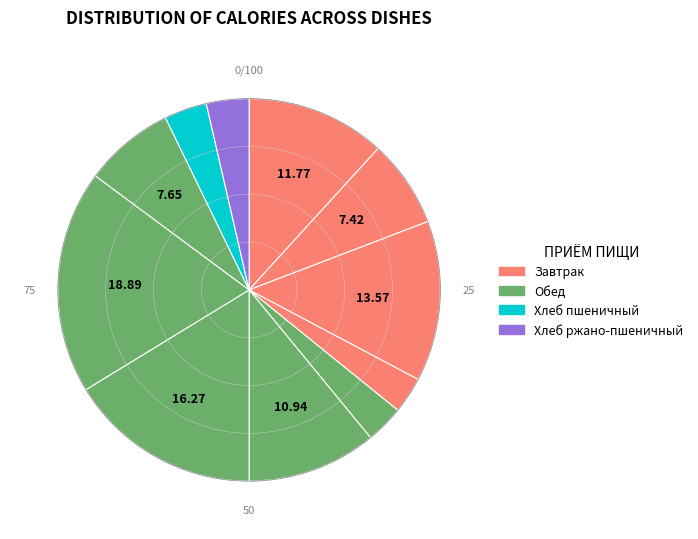

Rank the categories by value from lowest to highest.

Фрукты свежие по сезону, Салат из моркови с кукурузой, Хлеб пшеничный, Хлеб ржано-пшеничный, Кофейный напиток с молоком, Компот из изюма, Суп с рисом и томатом на бульоне, Каша рисовая вязкая молочная с маслом, Бутерброд с маслом и твердым сыром, Биточек куринный запеченный в соусе, Макароны отварные с маслом